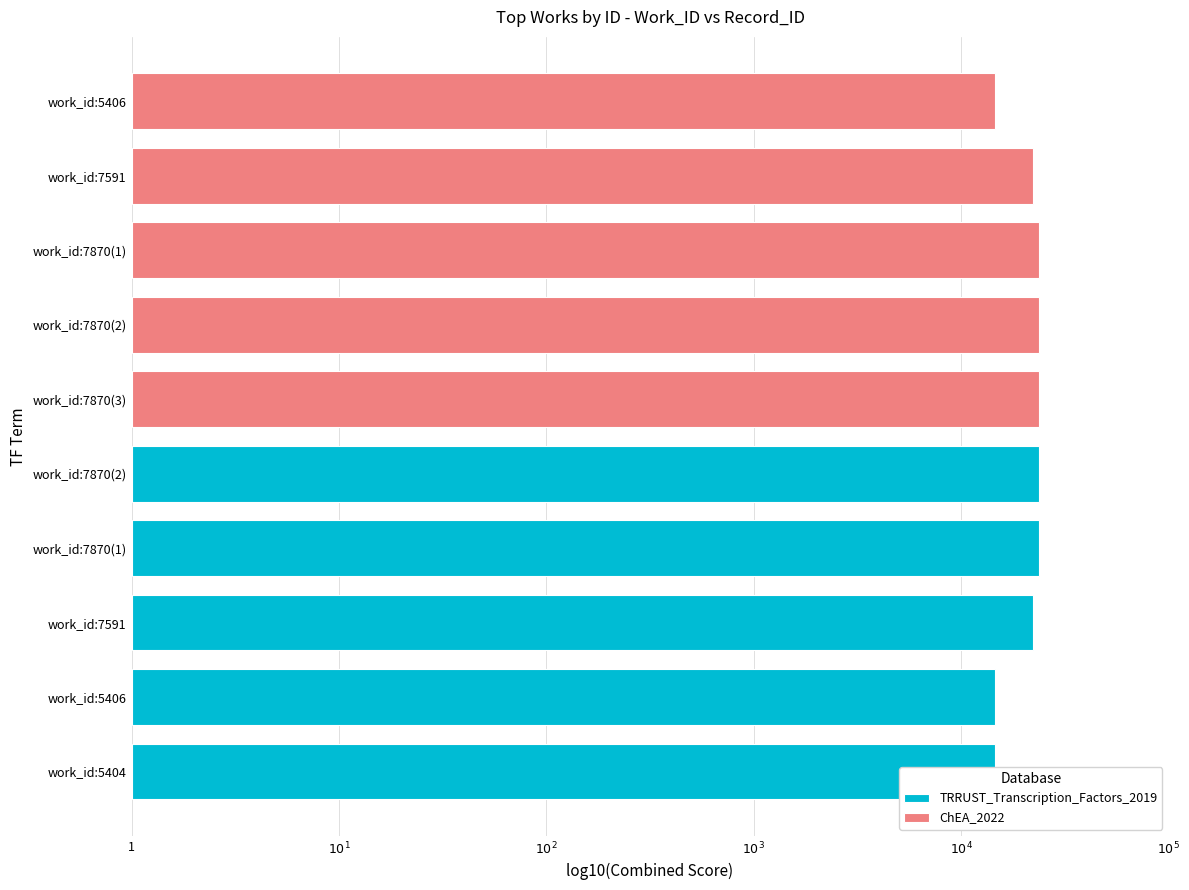

Is the value of ChEA_2022 at $10^{2}$ greater than the value of TRRUST_Transcription_Factors_2019 at 1?

Yes